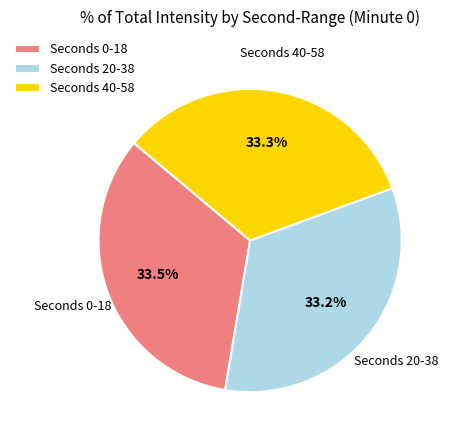

Do Seconds 20-38 and Seconds 40-58 together represent more than half of the pie?

Yes